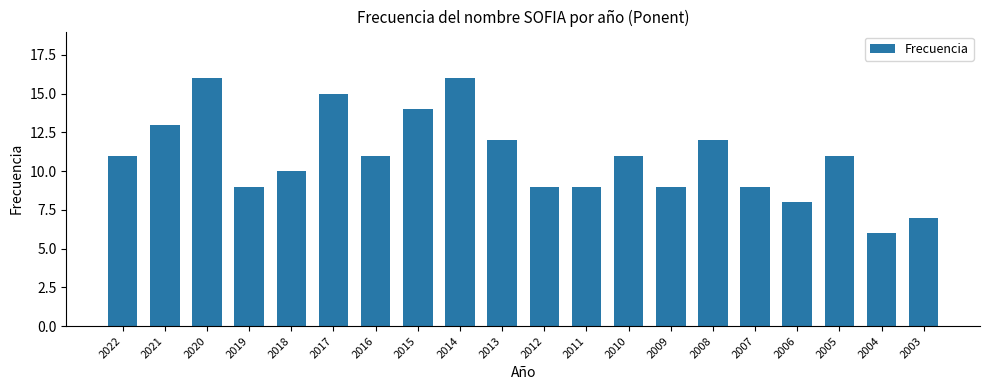

What is the difference between the values at 2008 and 2012?

3